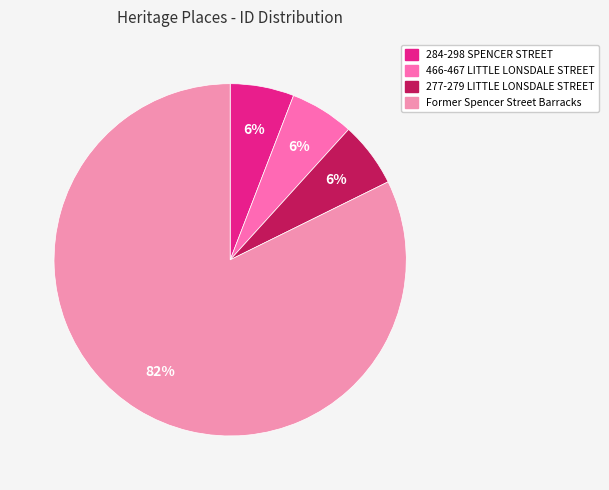

How many slices are in this pie chart?

4